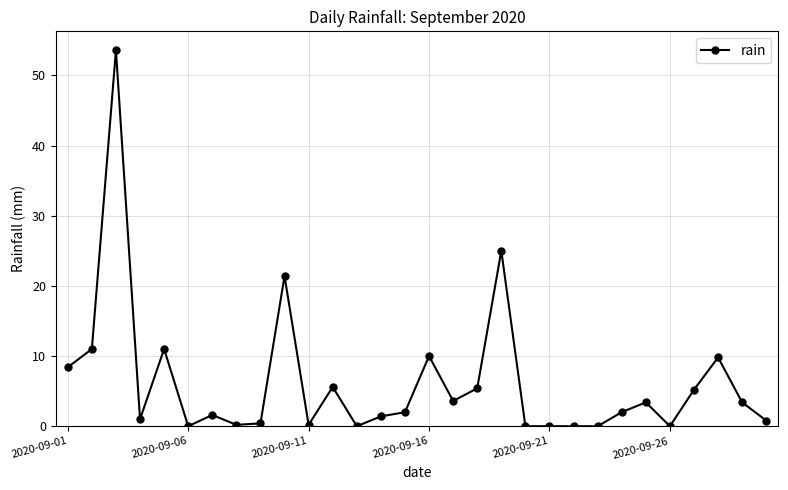

Count the number of categories in the chart.

30